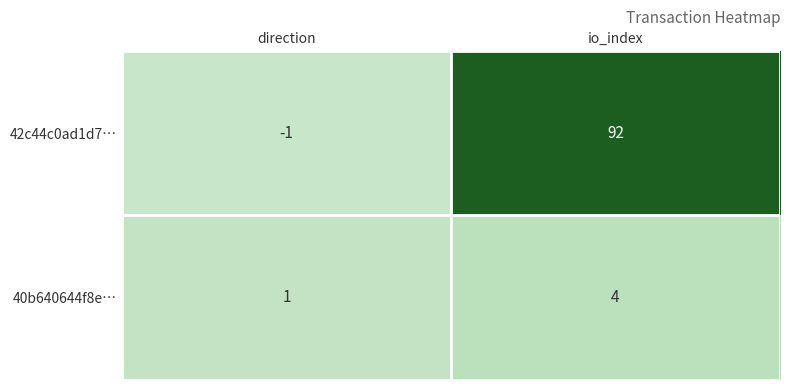

What is the sum of all 42c44c0ad1d7… values?

91